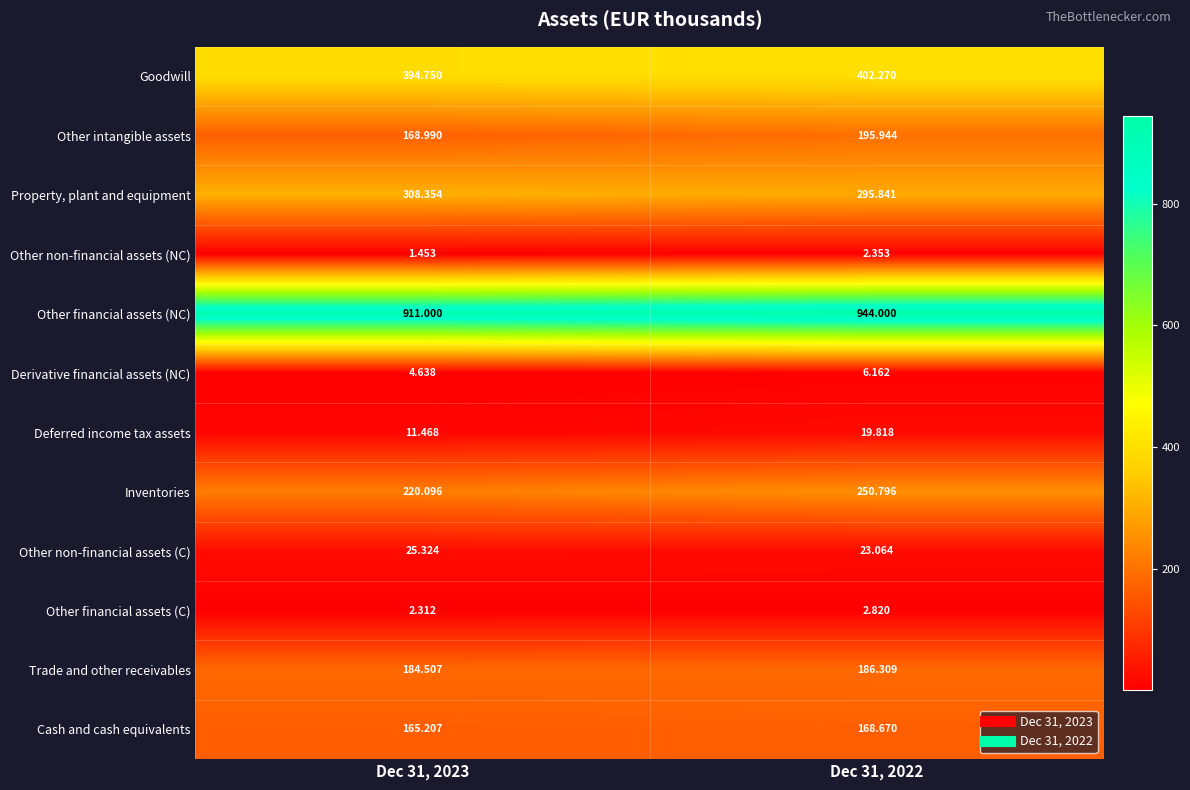

At which category does the chart reach its peak across all series?

Dec 31, 2022